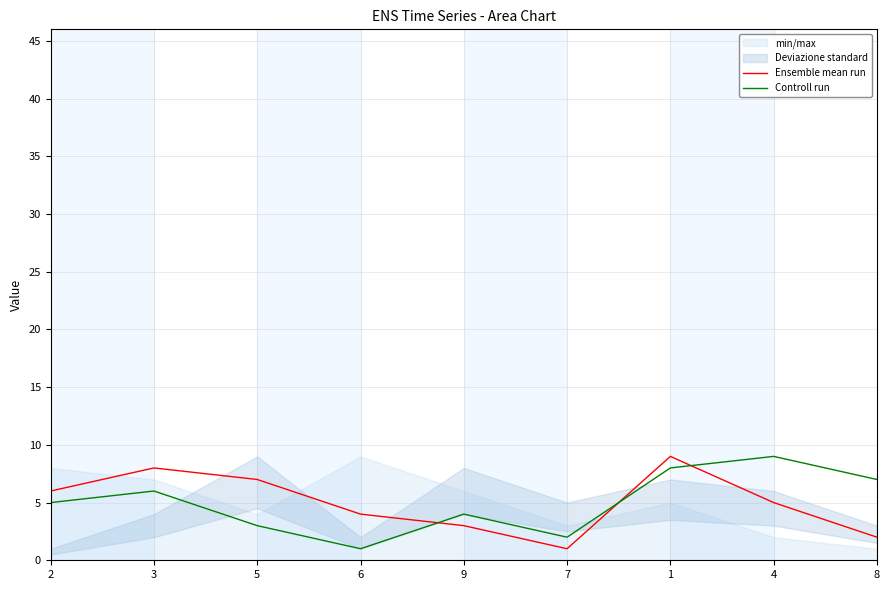

At which category is the sum across all series the highest?

1